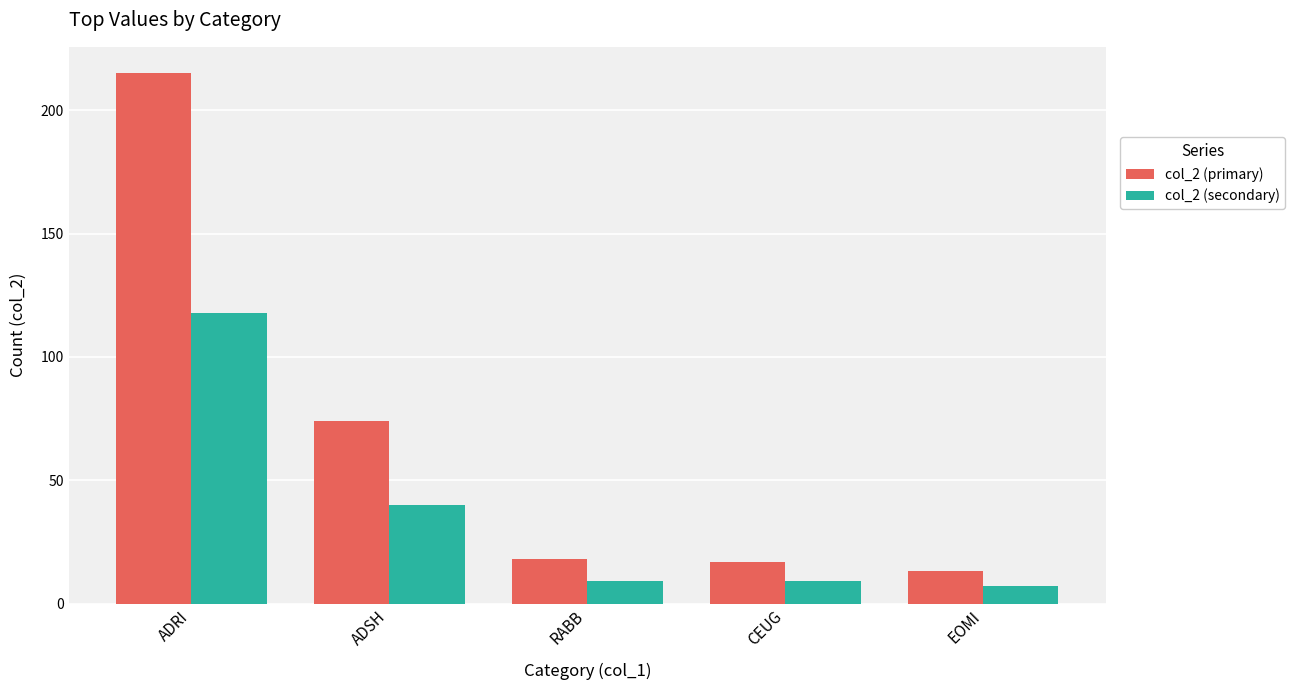

How many categories are shown in the chart?

5